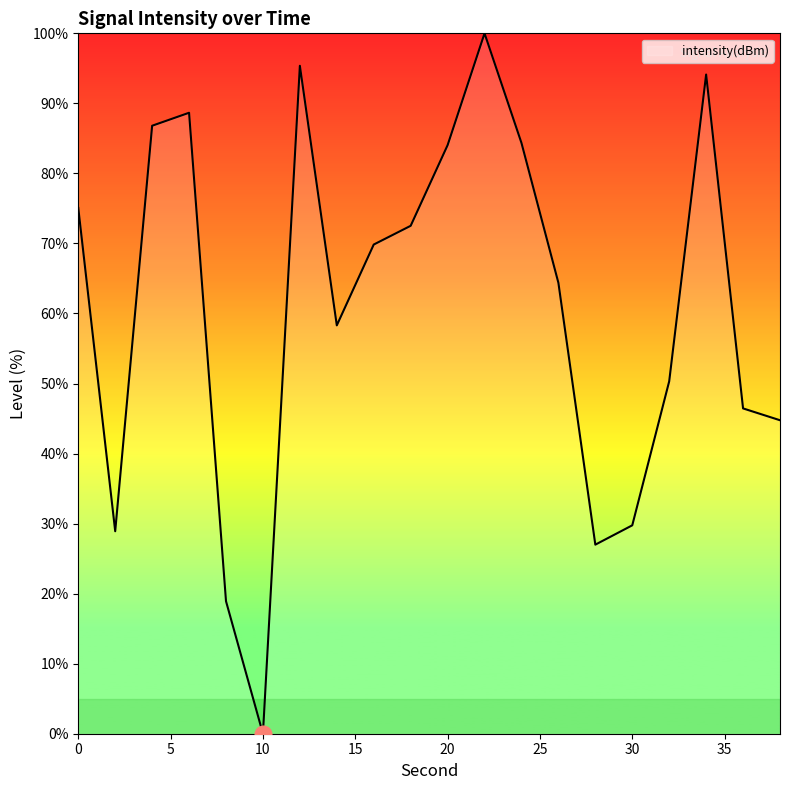

What is the difference between the maximum and minimum values?

100.0